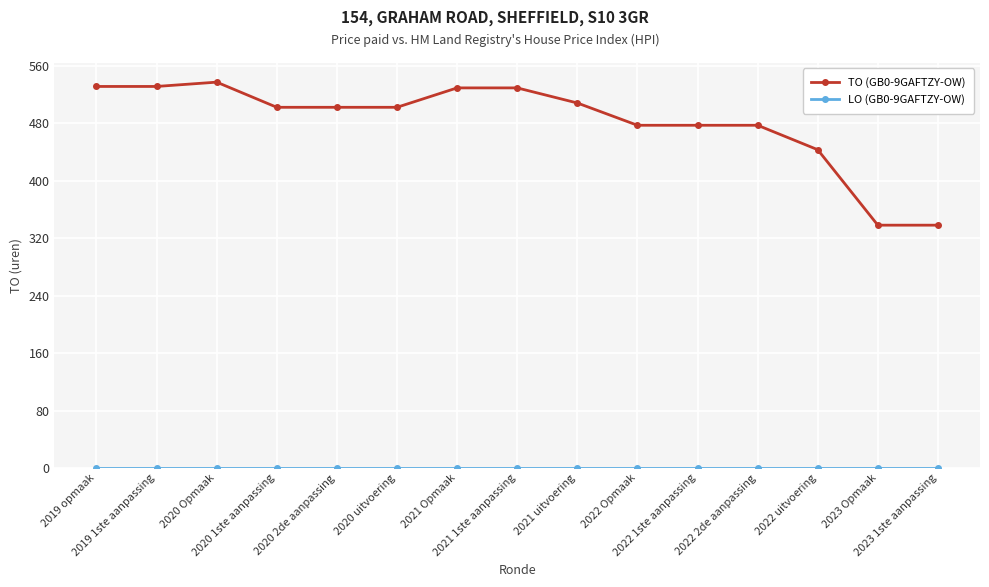

Which series has the largest total across all categories?

TO (GB0-9GAFTZY-OW)